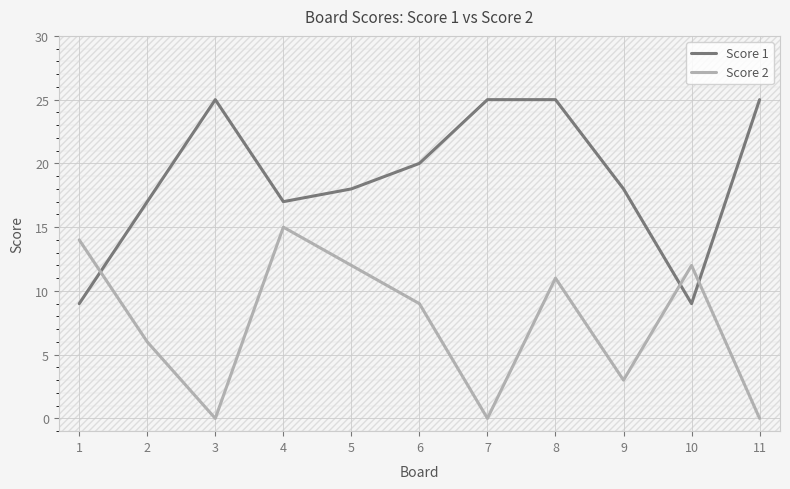

Reading left to right, list all the values displayed in this chart.

Score 1: 9	17	25	17	18	20	25	25	18	9	25
Score 2: 14	6	0	15	12	9	0	11	3	12	0